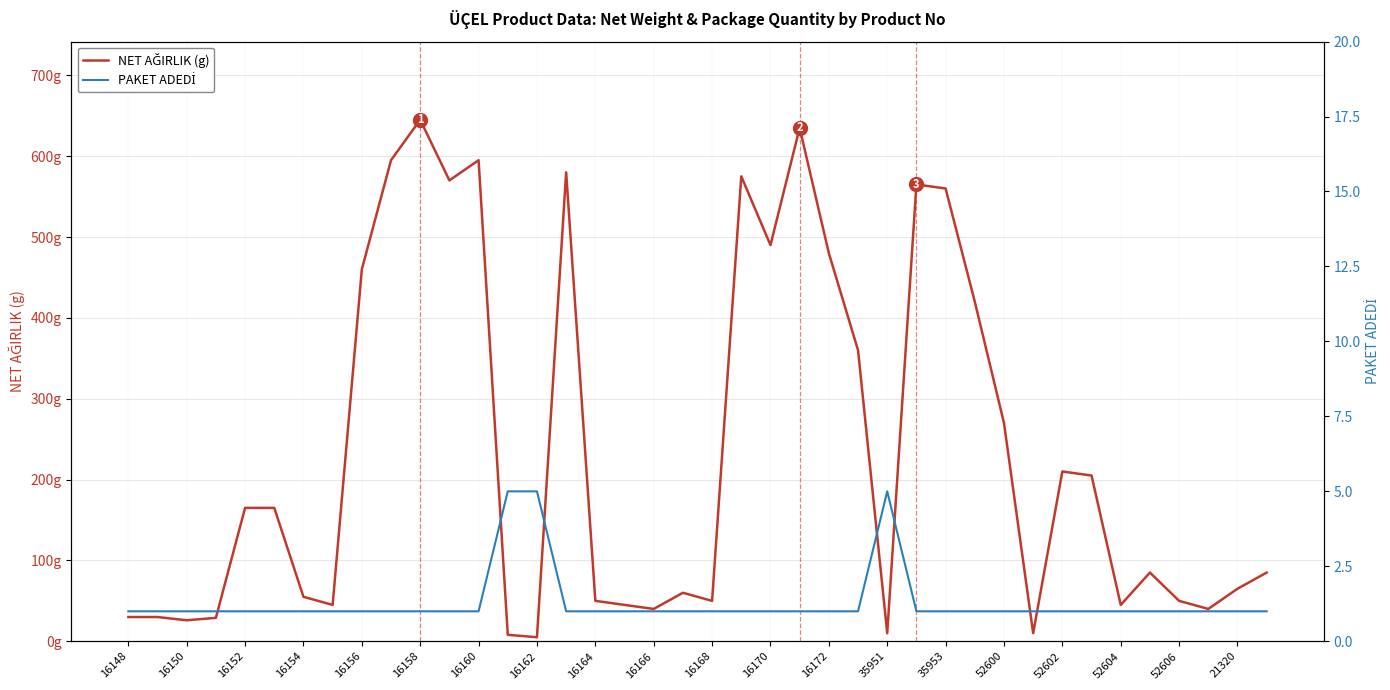

How many data points does each series have?

40